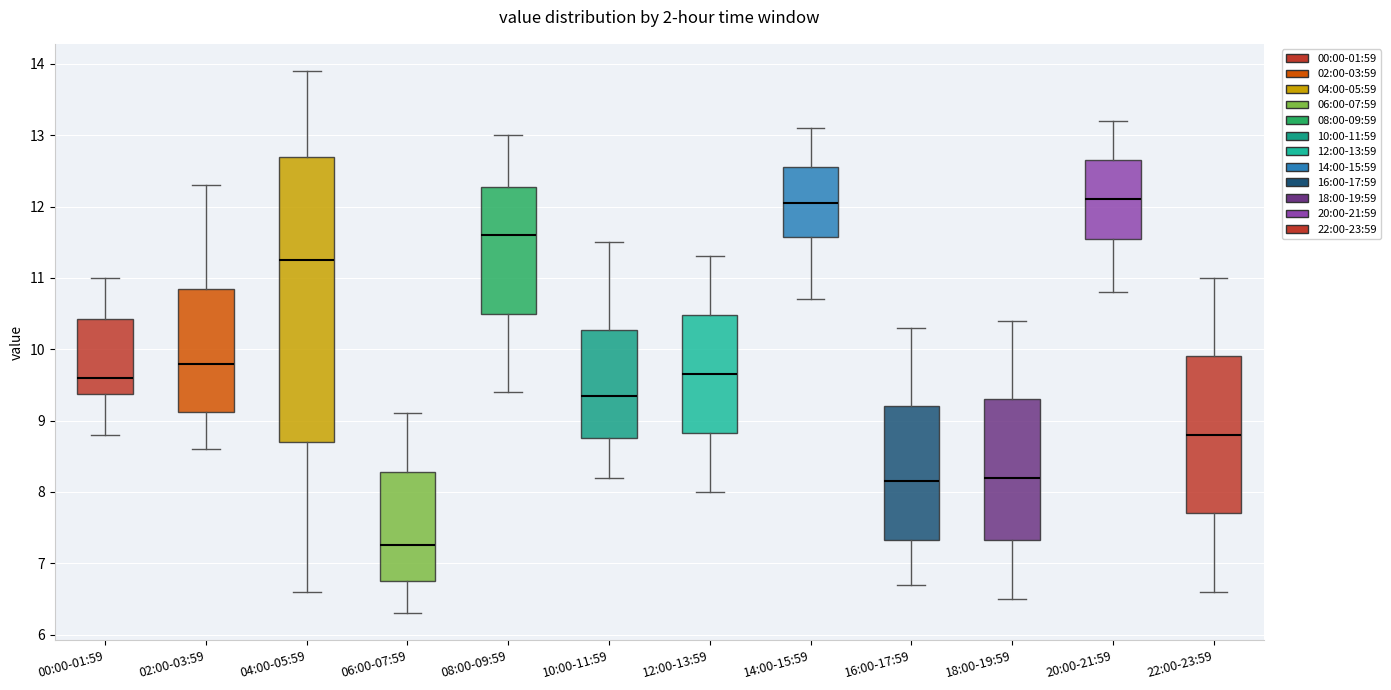

Where is the upper edge of the box for 00:00-01:59 on the y-axis? The values are not printed on the chart, so give them approximately, as read against the axis.

10.4